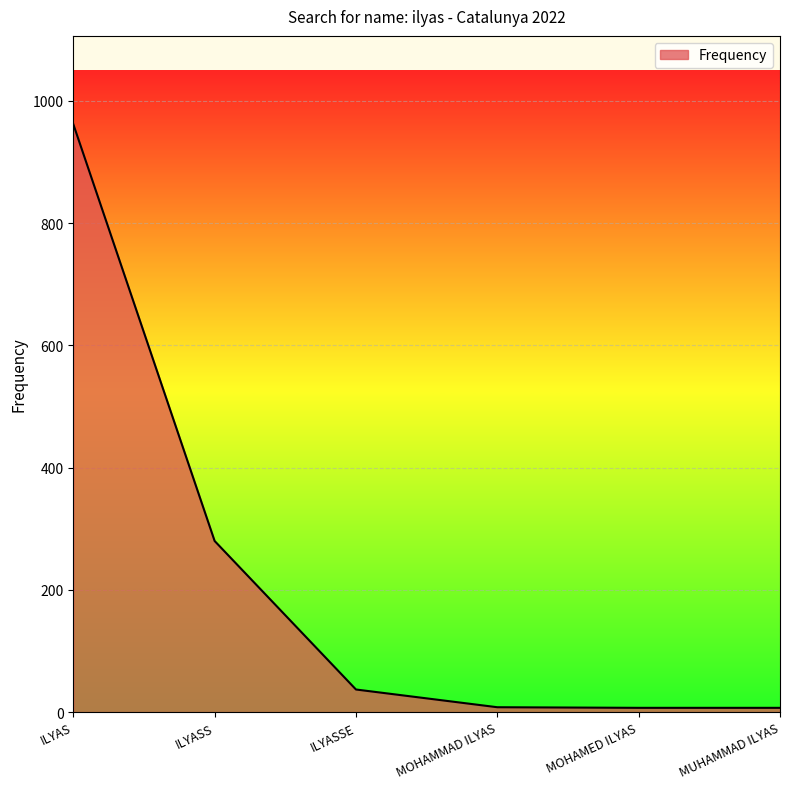

At which category does the chart reach its peak across all series?

ILYAS